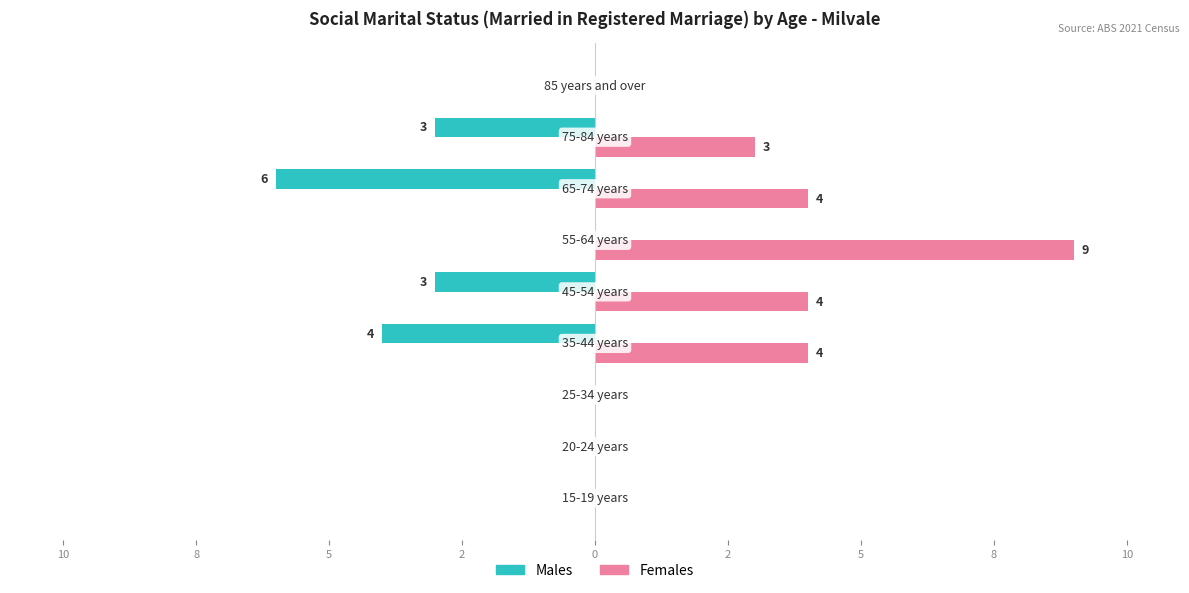

What are all the series names shown in the legend?

Males, Females